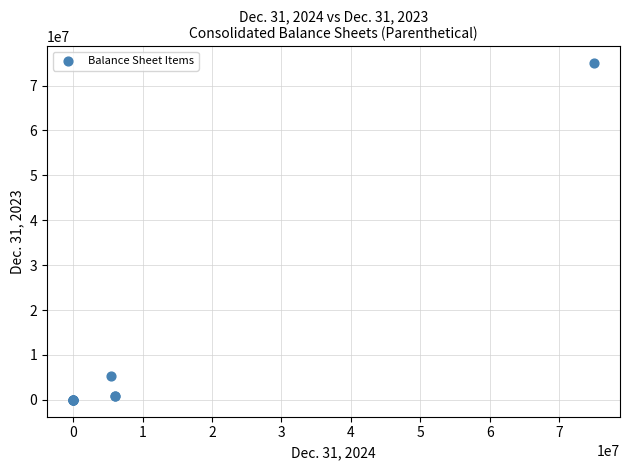

What Y value in the scatter plot is closest to 37500000?

5405010.0